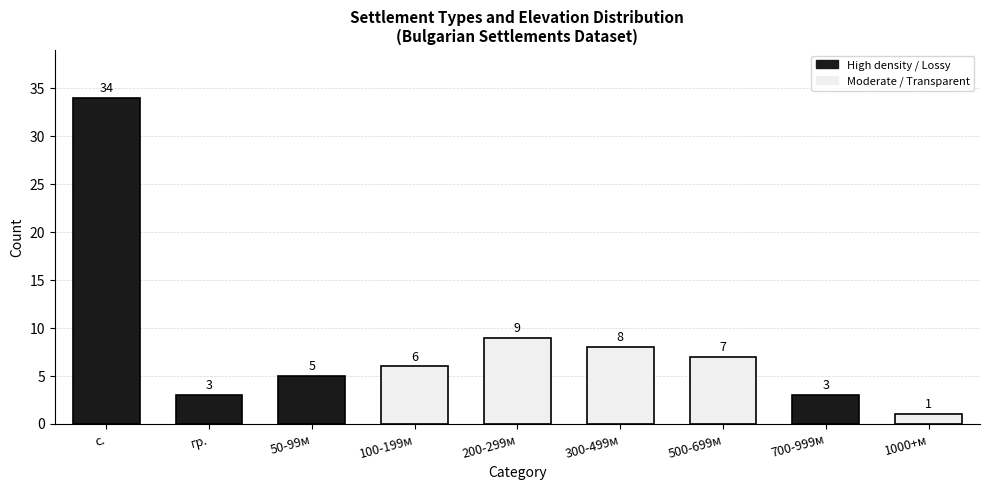

Are the bars grouped side by side (vs. stacked)?

No